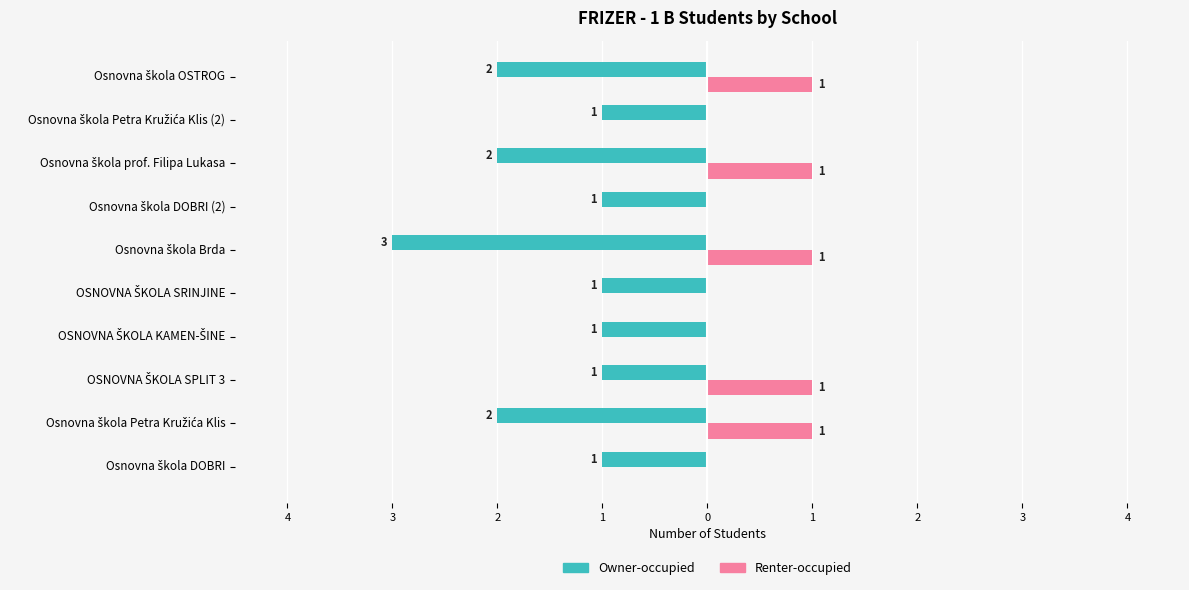

What are all the series names shown in the legend?

Owner-occupied, Renter-occupied